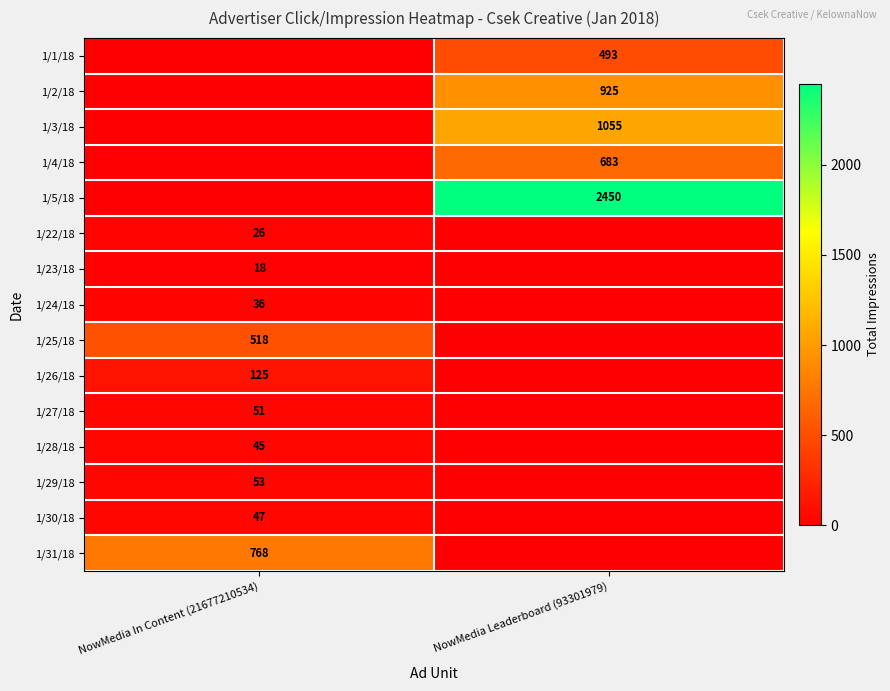

Is it true that 1/27/18 equals 19 at NowMedia In Content (21677210534)?

False